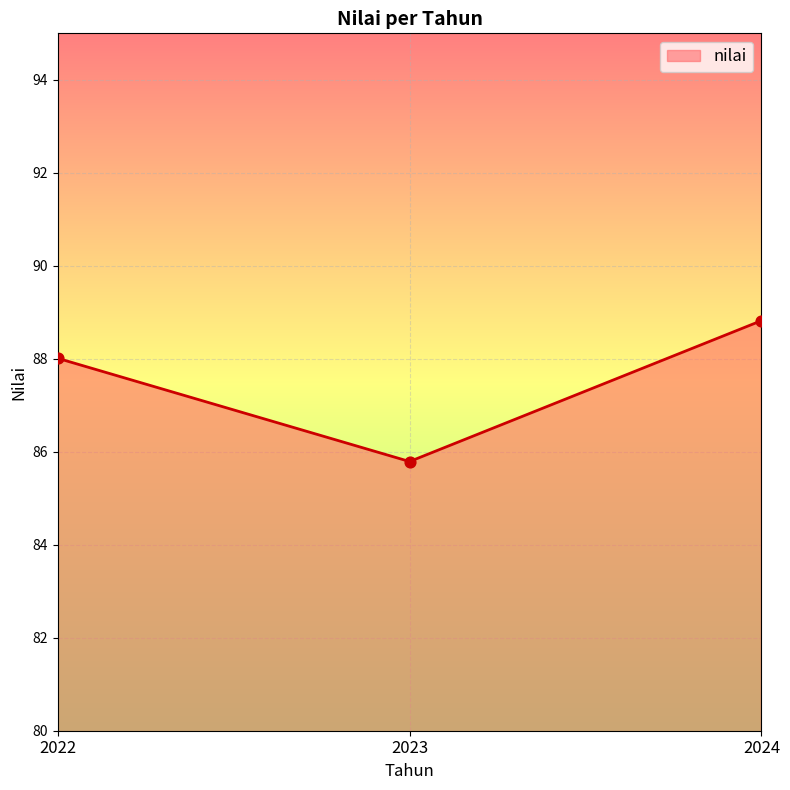

What is the change in value from 2022 to 2023?

-2.2